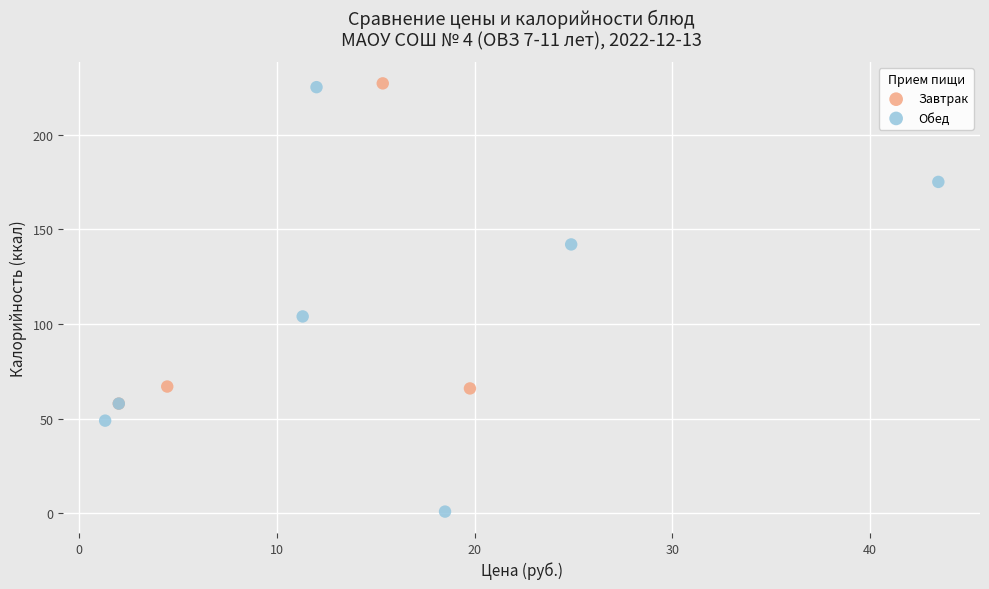

Which series reaches the minimum Y coordinate?

Обед